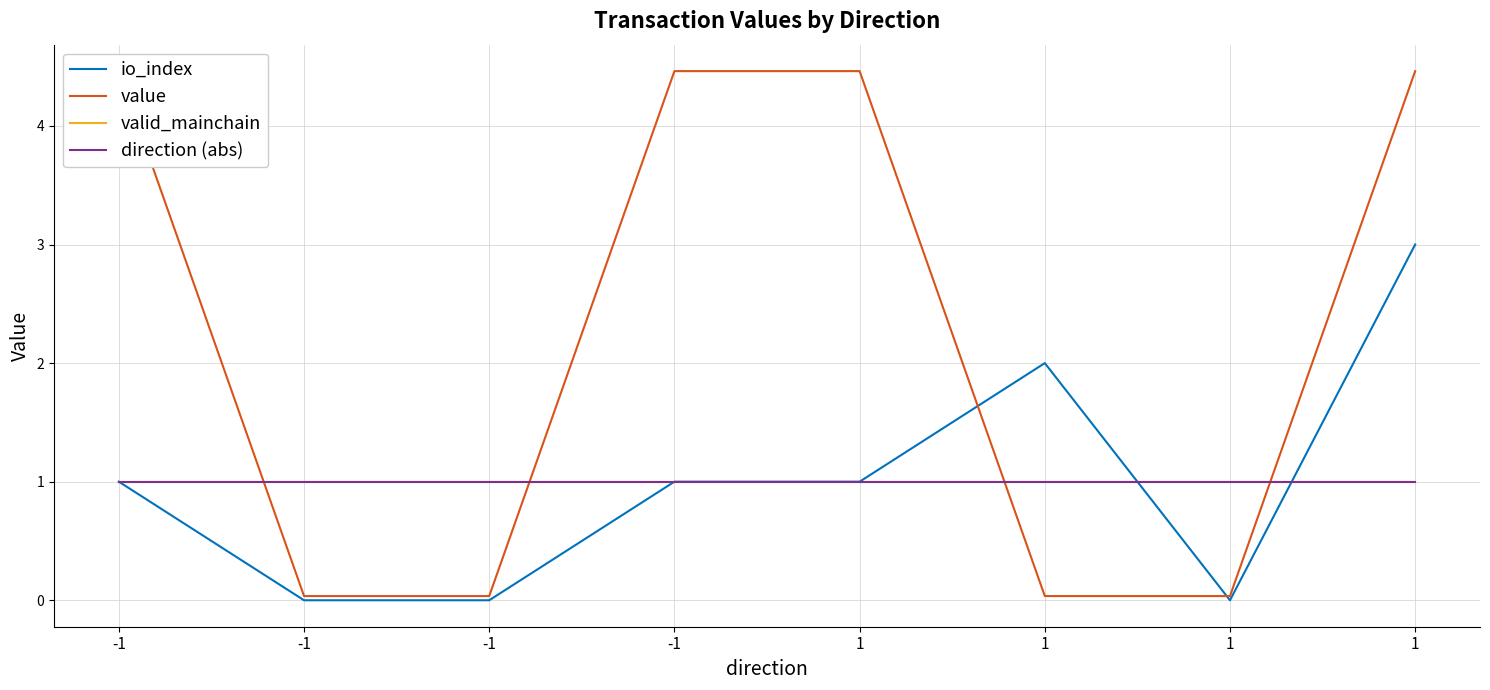

True or false: direction (abs) and value intersect in this chart.

True